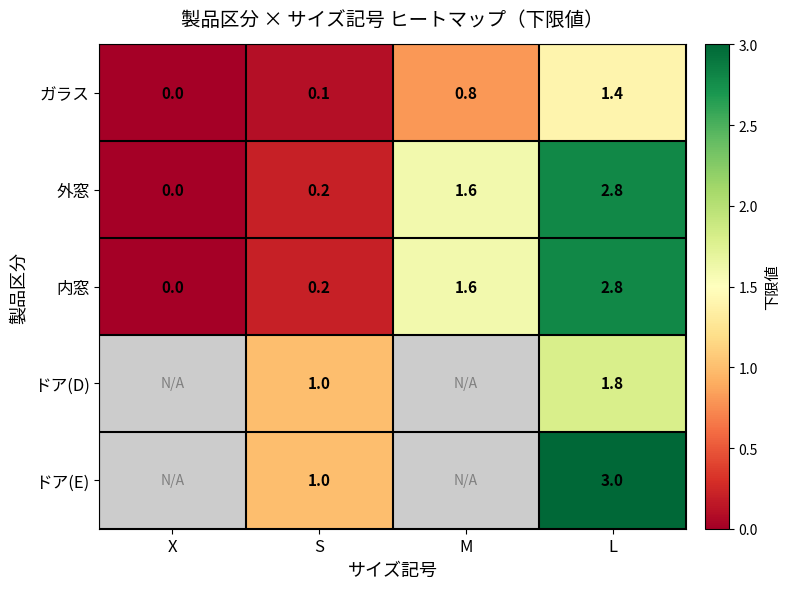

The 内窓 series shows 0.0 at X. True or false?

True